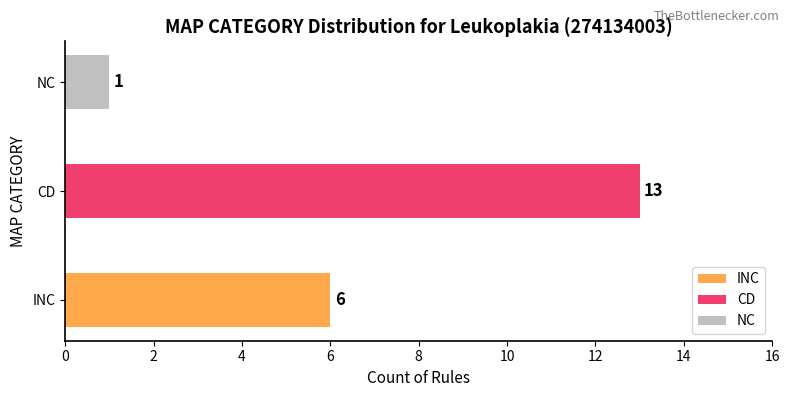

At which label does the data first exceed 11?

CD